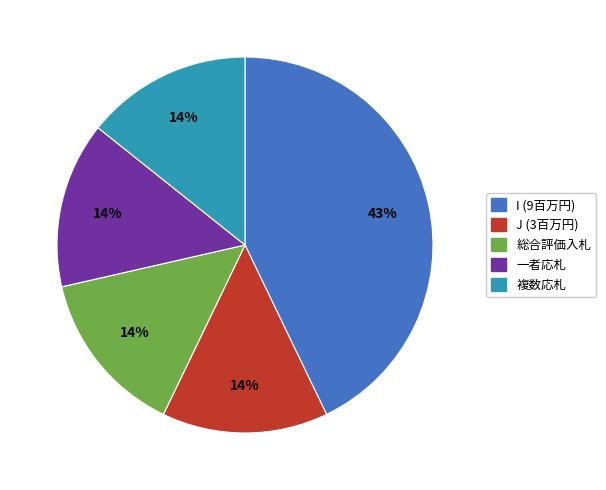

What percentage is the I (9百万円) slice, to the nearest percent?

43%